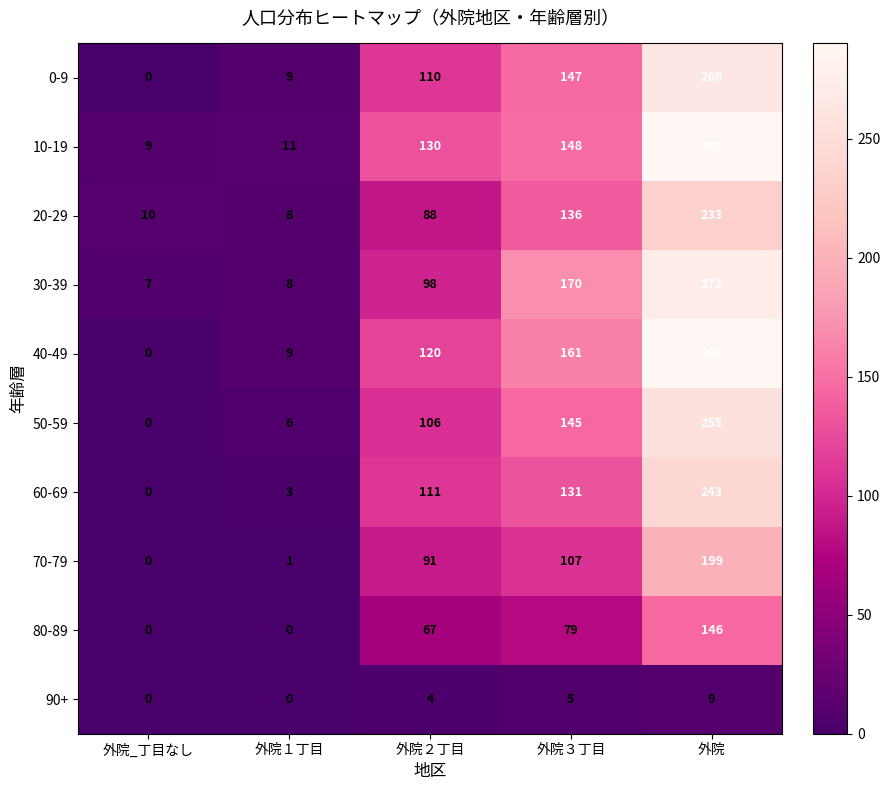

What is the difference between the 30-39 values at 外院 and 外院３丁目?

102